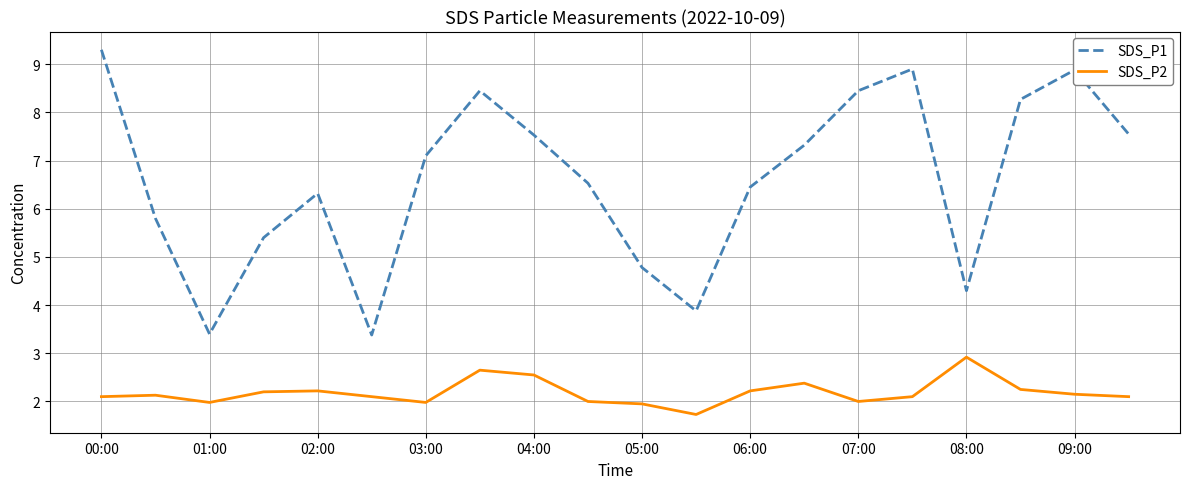

List the series in order of their peak value, highest first.

SDS_P1, SDS_P2